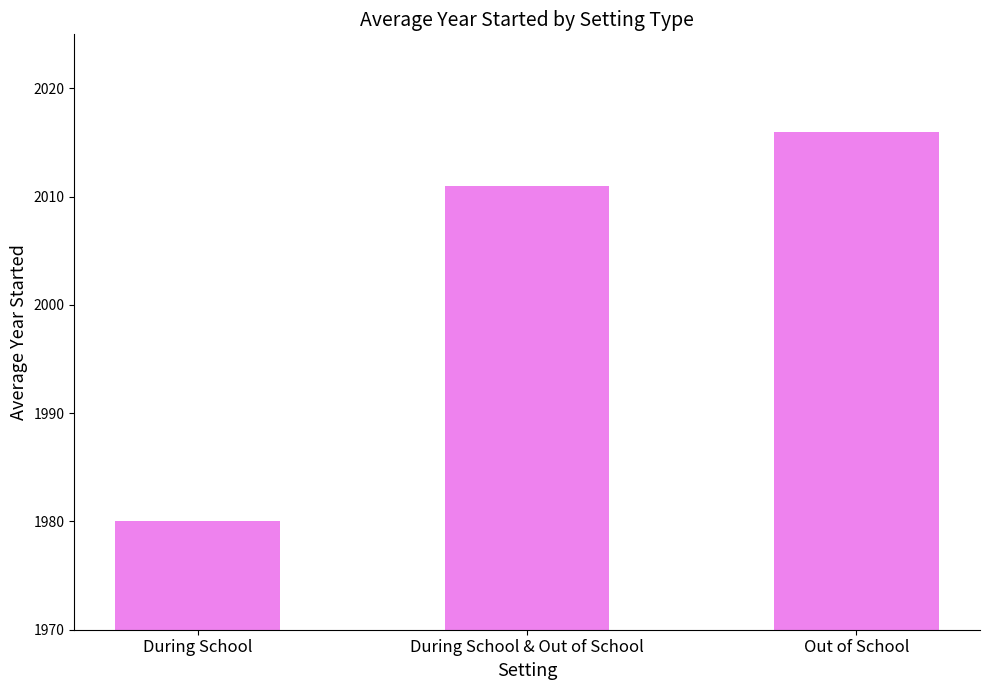

What is the sum of the values at During School and During School & Out of School?

3991